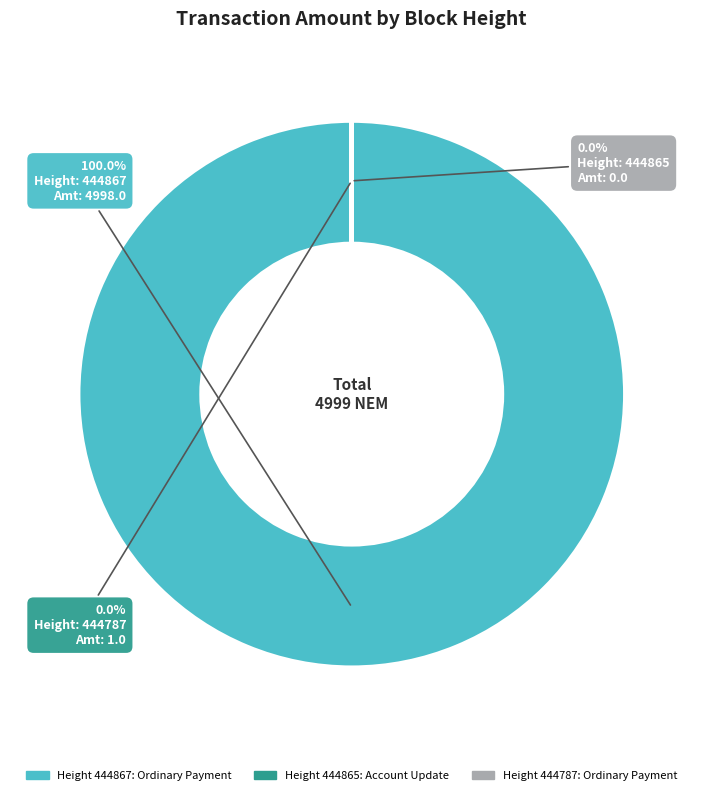

Is there any slice that represents more than half of the pie?

Yes